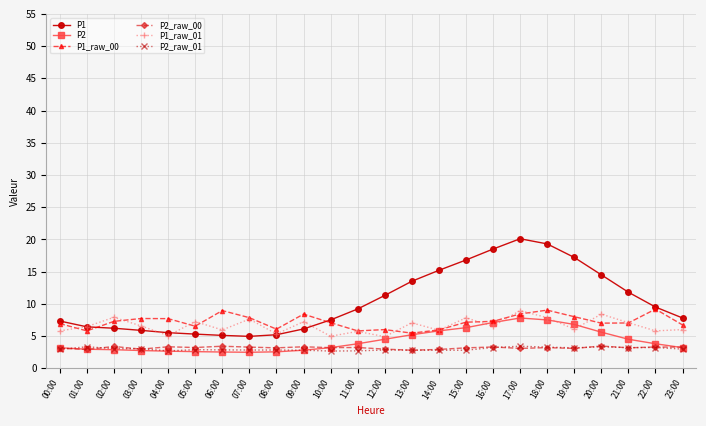

What is the sum of the P1 values at 20:00 and 06:00?

19.6